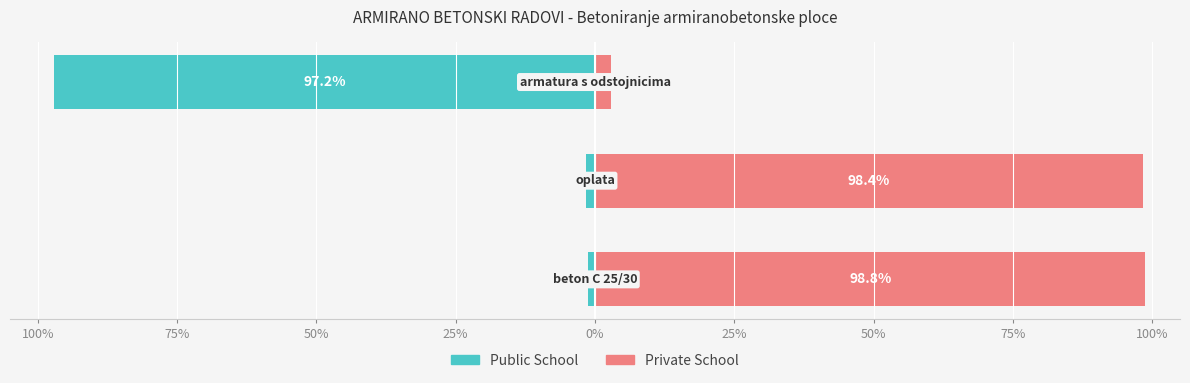

What is the lowest value of the Public School series?

-97.2